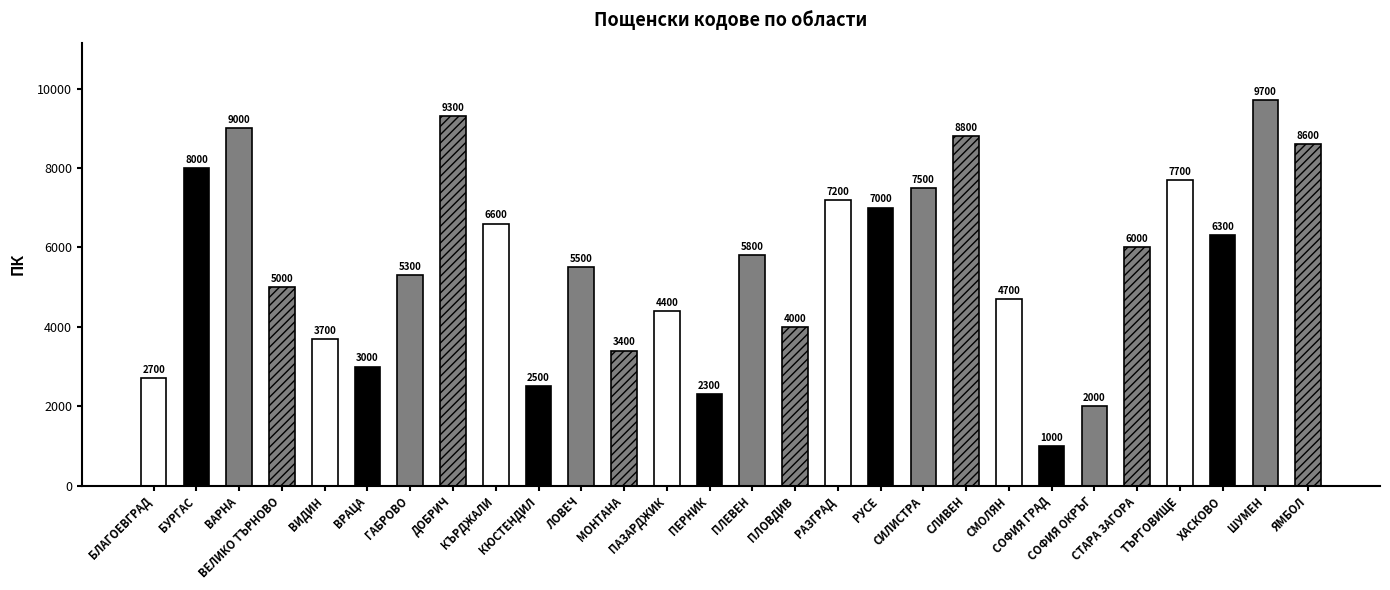

The chart shows a value of 5500 at ЛОВЕЧ. True or false?

True